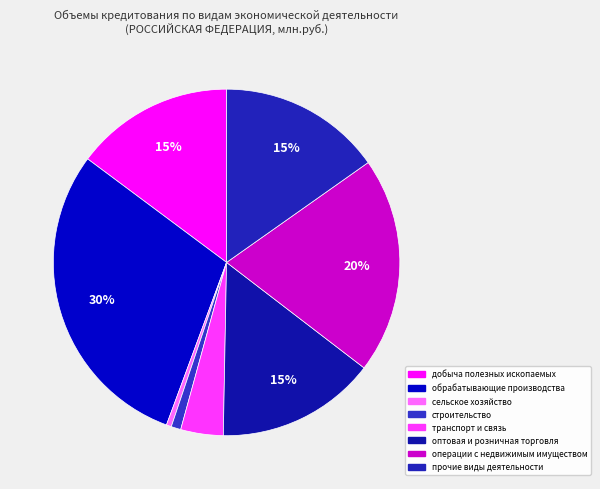

Is сельское хозяйство the majority of the pie?

No